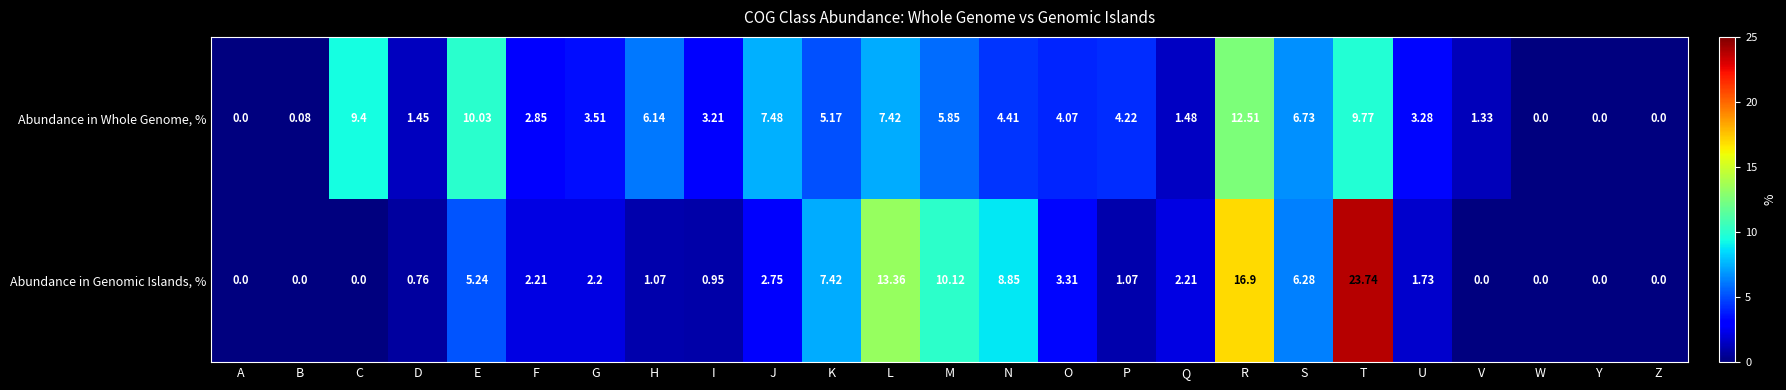

At which category is the sum across all series the highest?

T